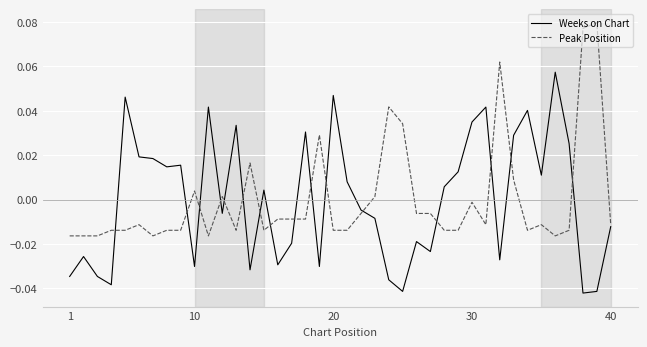

Rank the series by their maximum value, from highest to lowest.

Peak Position, Weeks on Chart